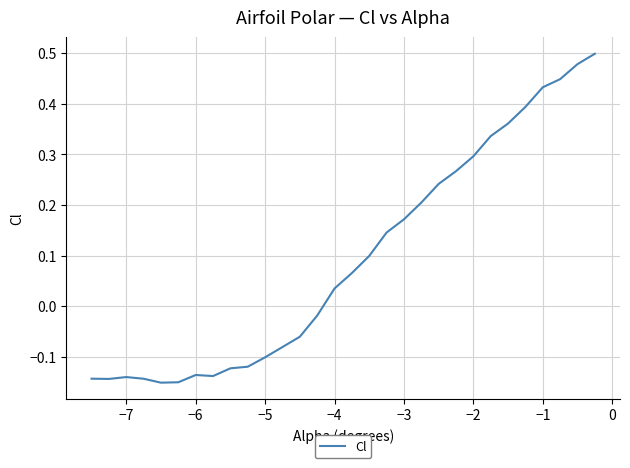

What is the difference between the maximum and minimum values?

0.7